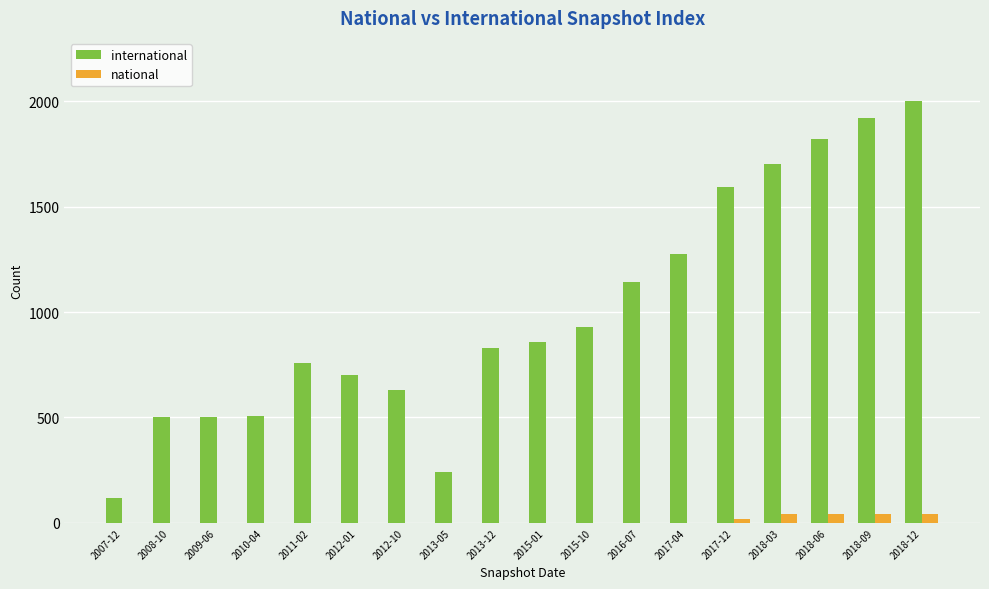

The value of national at 2007-12 is 0. True or false?

True